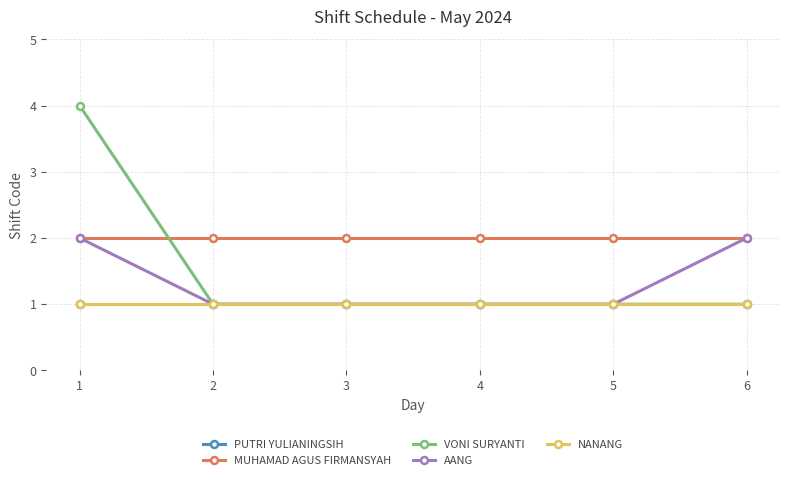

The value of MUHAMAD AGUS FIRMANSYAH at 3 is 2. True or false?

True